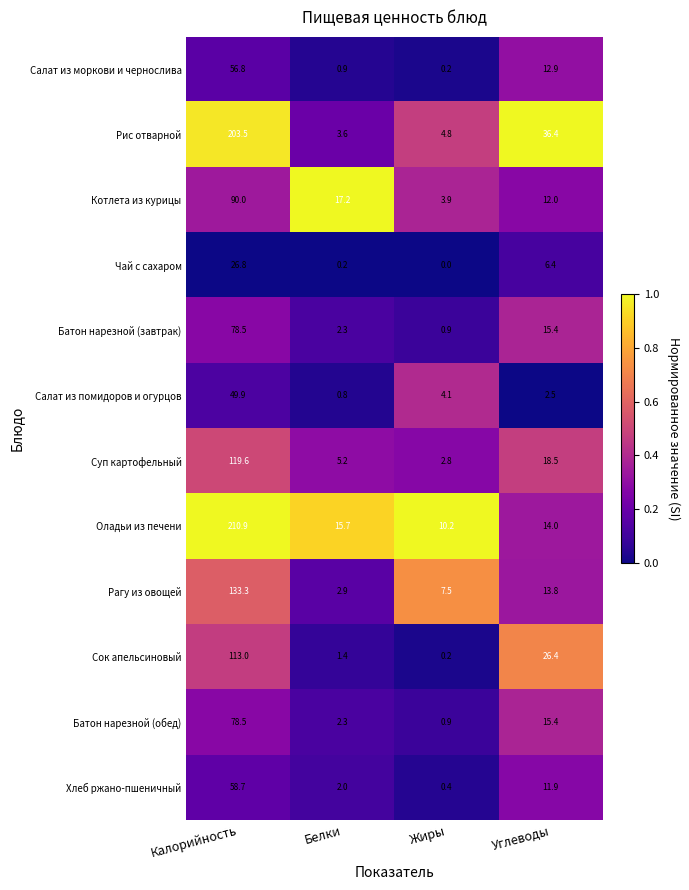

The value of Батон нарезной (завтрак) at Углеводы is 25.9. True or false?

False